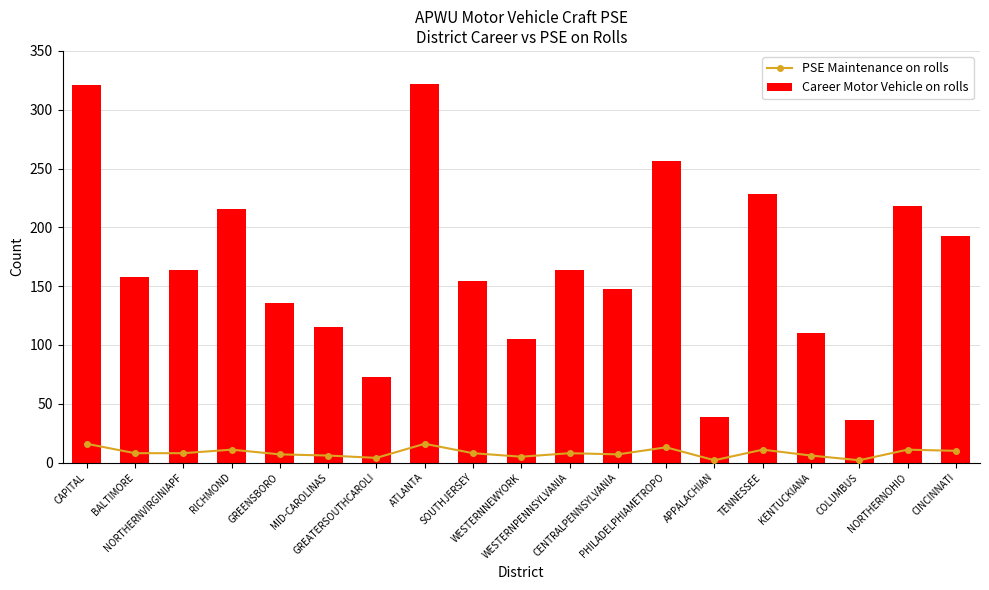

Which series changed the most between NORTHERNVIRGINIAPF and CENTRALPENNSYLVANIA?

Career Motor Vehicle on rolls